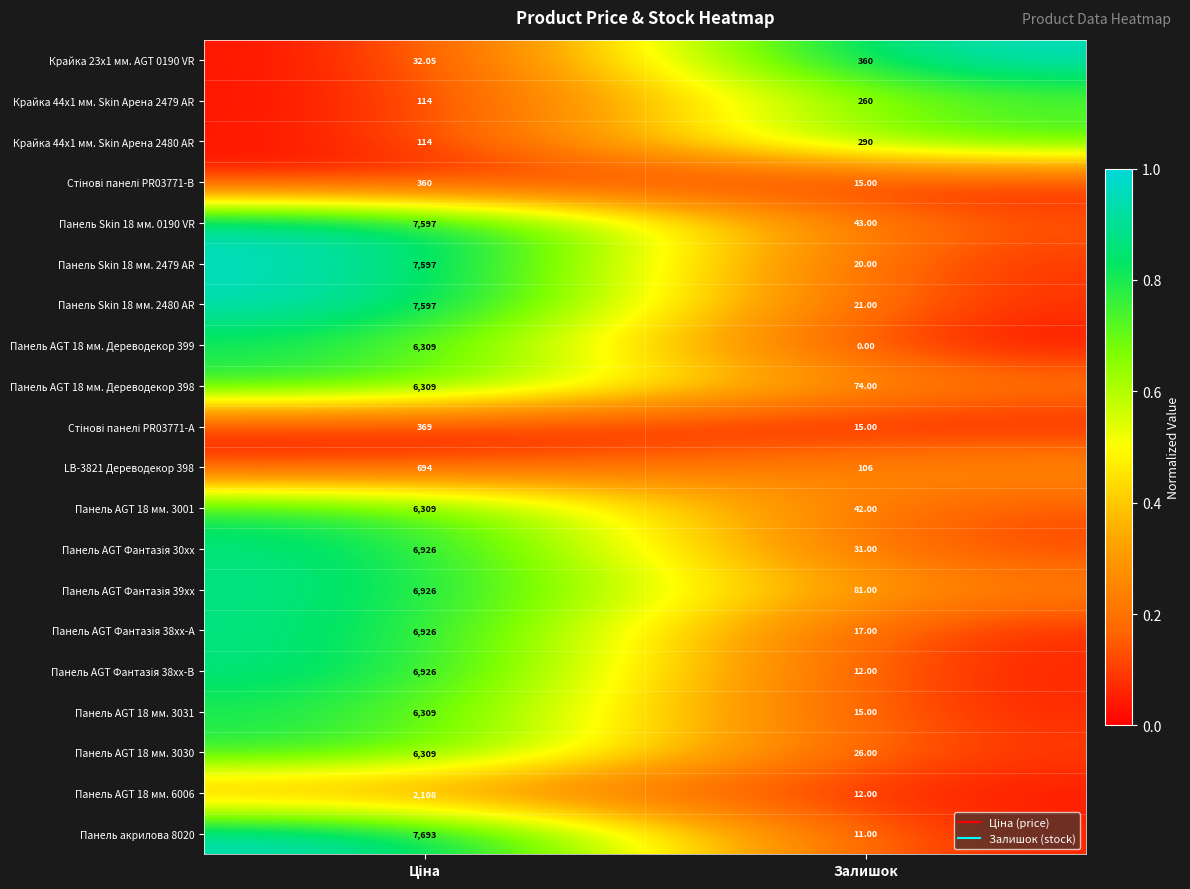

At how many categories does at least one series exceed 0?

2